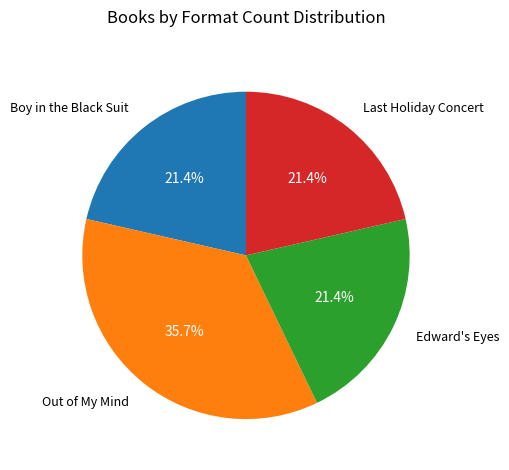

How many segments does this pie chart have?

4